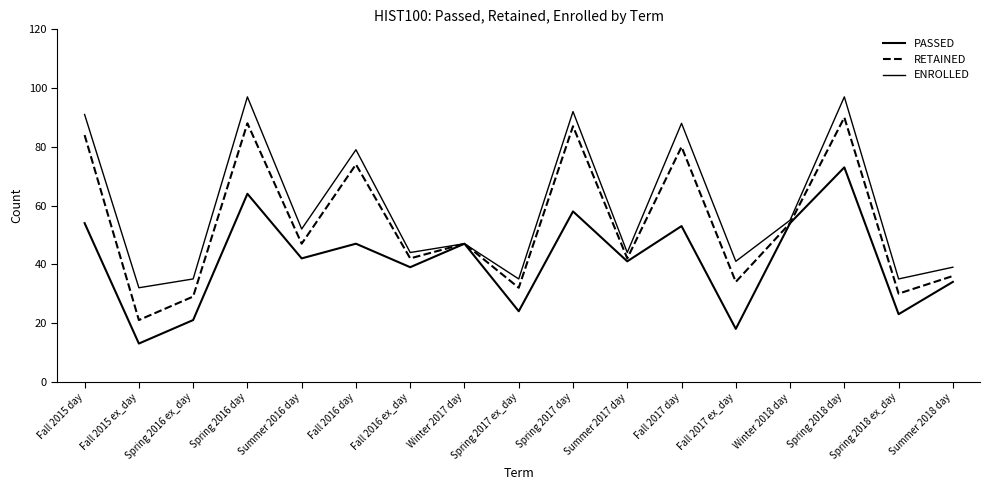

What is the label of the 1st point from the right?

Summer 2018 day